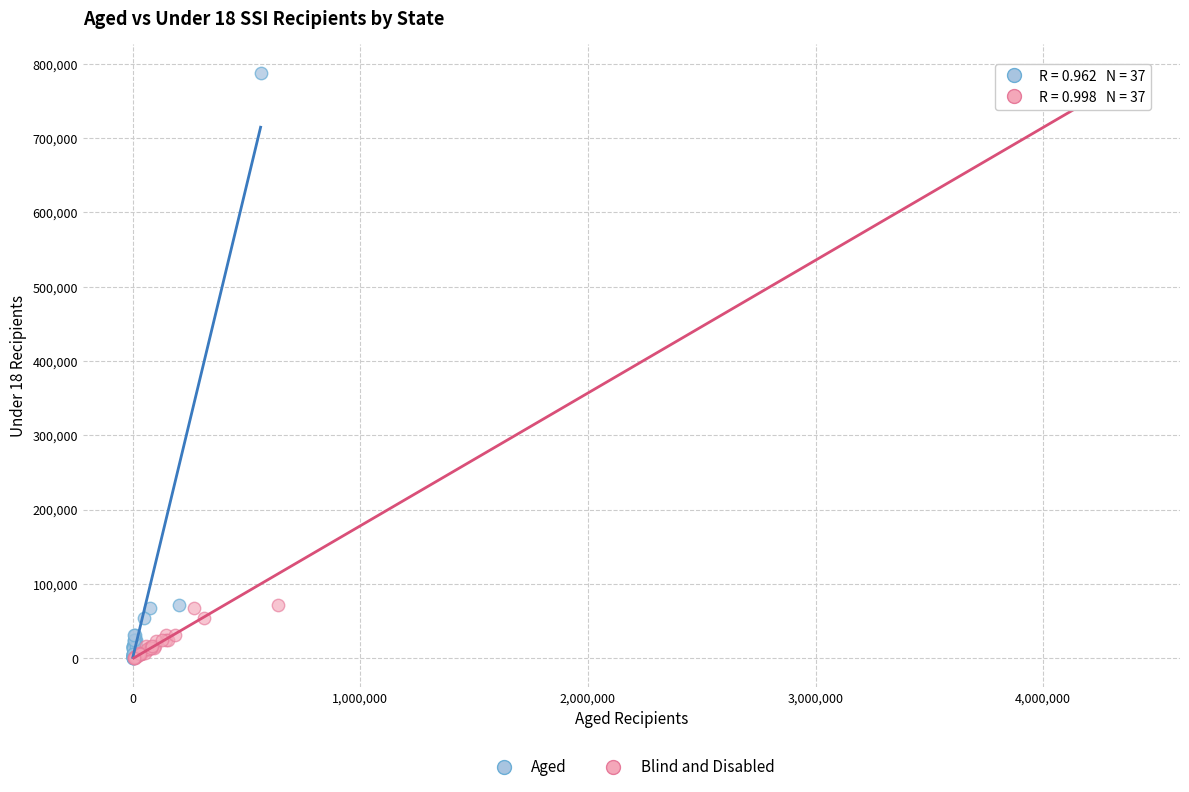

What are all the series names shown in the legend?

Aged, Blind and Disabled